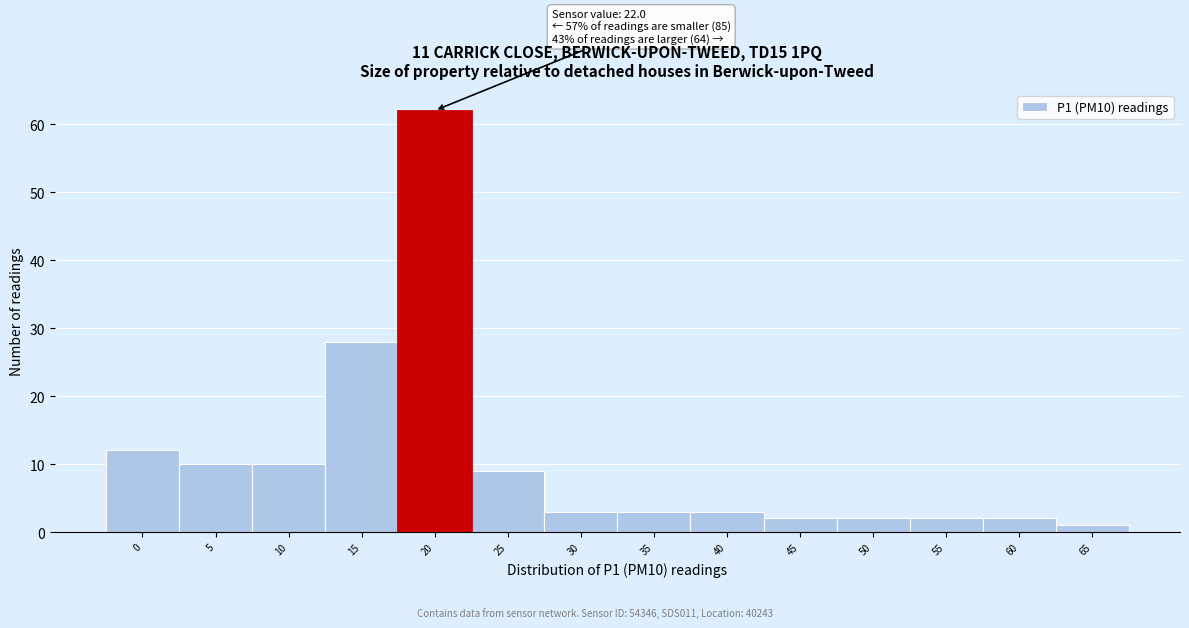

Reading left to right, extract all data points from this chart.

12	10	10	28	62	9	3	3	3	2	2	2	2	1